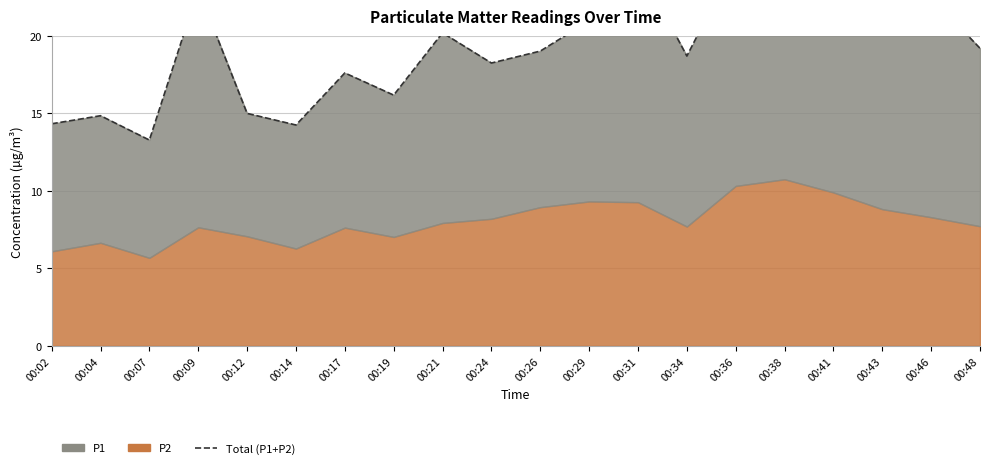

What is the value of the 12th point from the left?

21.0